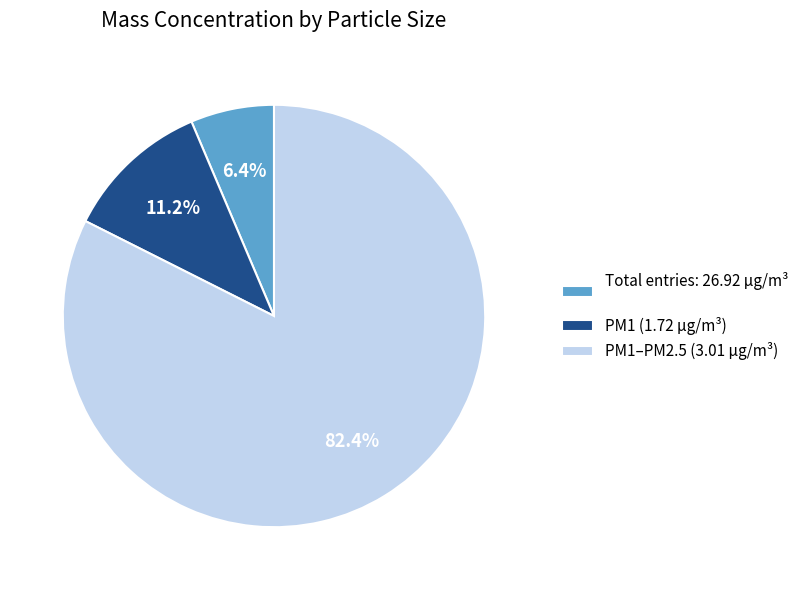

Is there a majority slice in this chart?

Yes